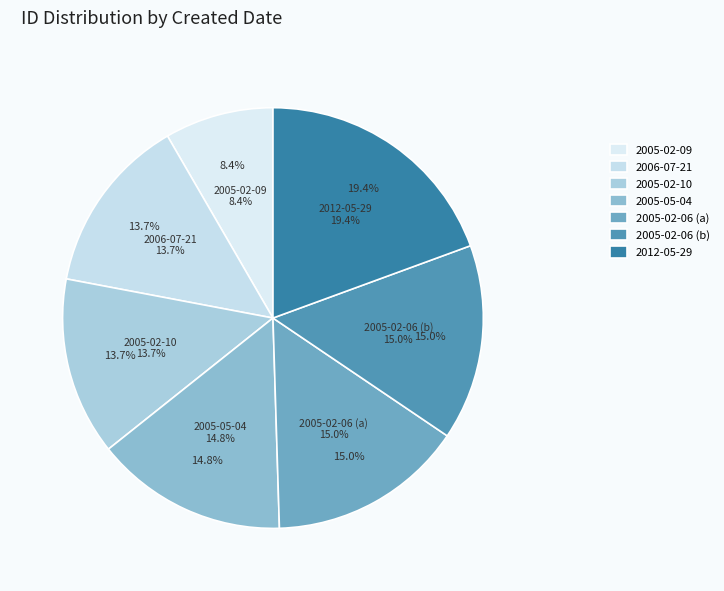

Is there a majority slice in this chart?

No